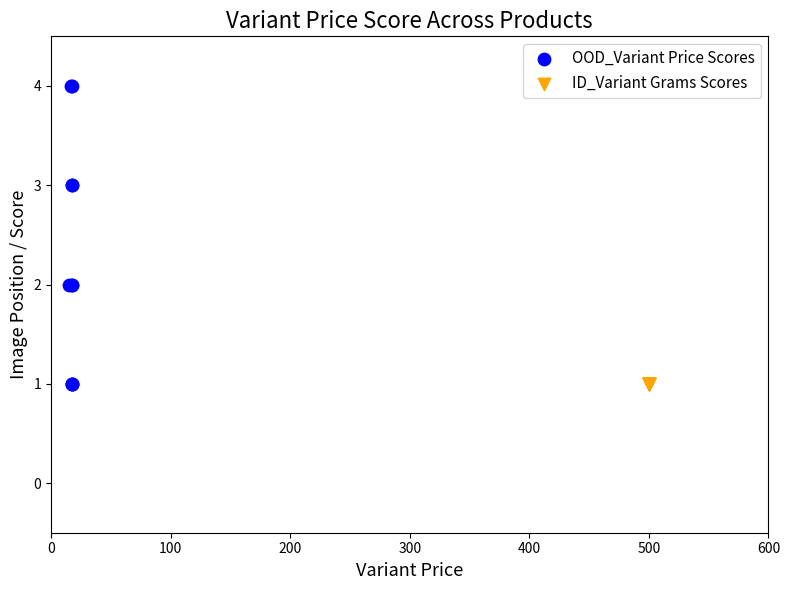

What are all the series names shown in the legend?

OOD_Variant Price Scores, ID_Variant Grams Scores